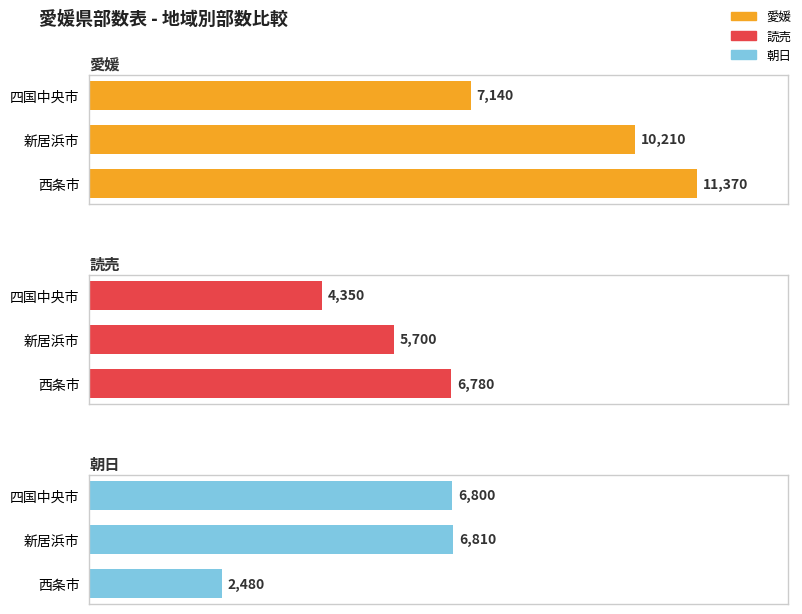

Reading left to right, transcribe all the data shown in this chart.

愛媛: 7140	10210	11370
読売: 4350	5700	6780
朝日: 6800	6810	2480